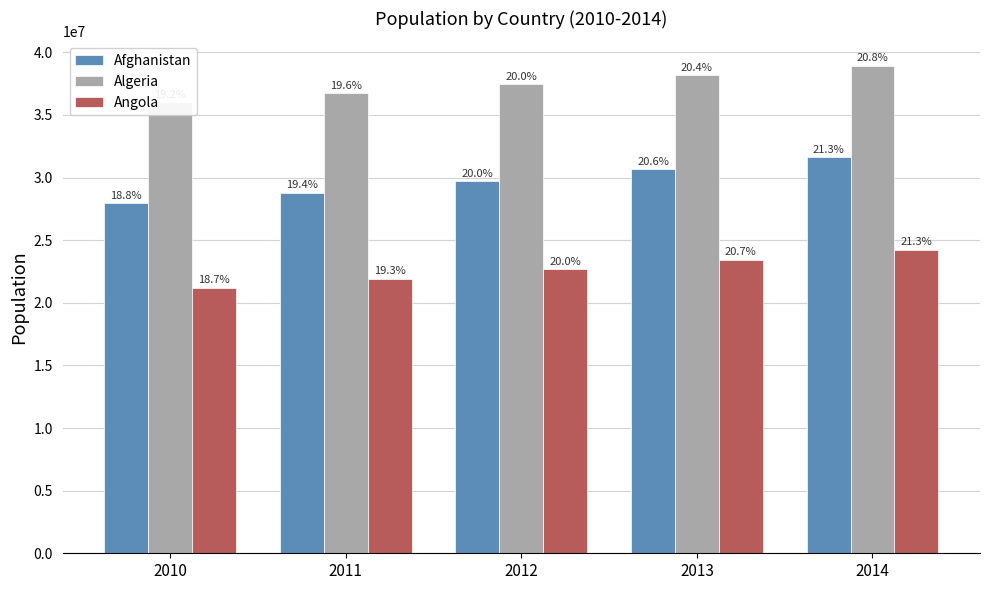

At which label is Angola closest to 22723739?

2012